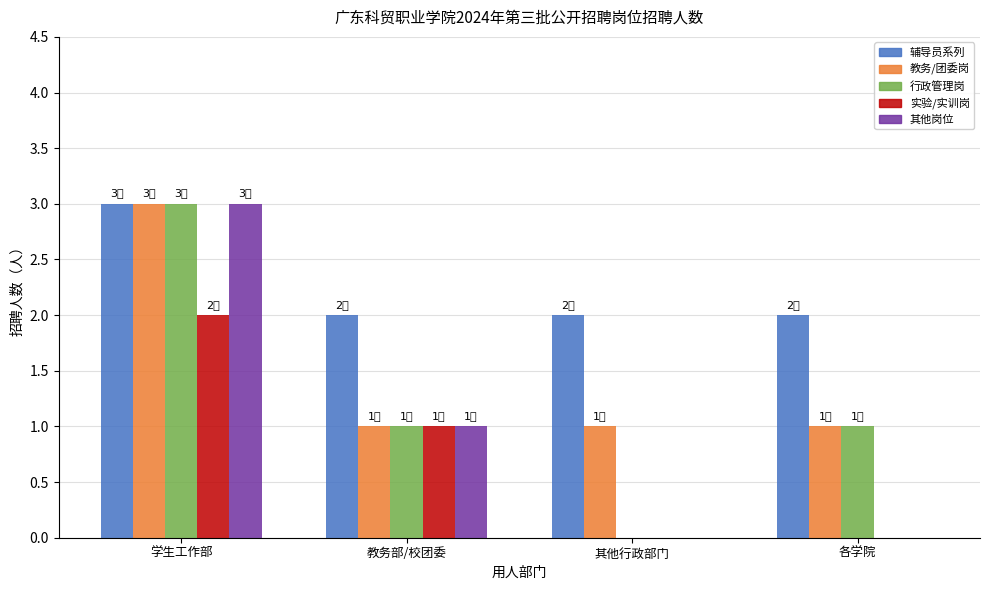

What is the greatest value displayed?

3